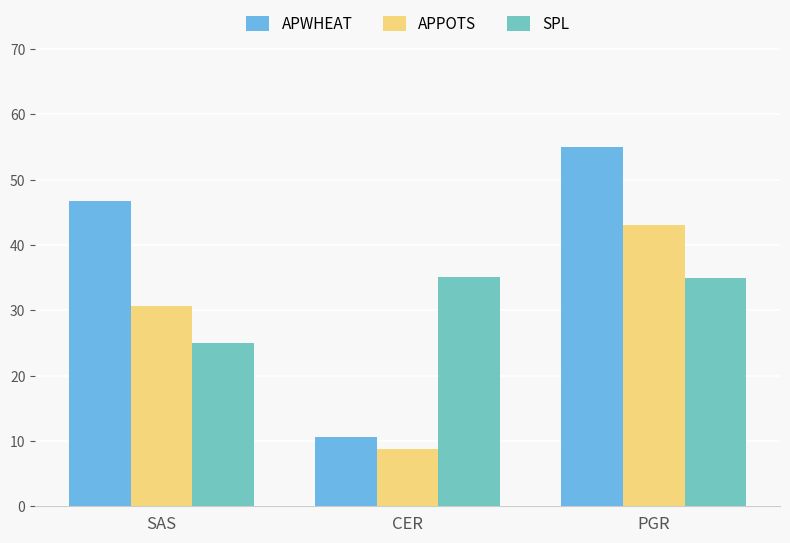

What is the sum of the SPL values at PGR and CER?

70.1